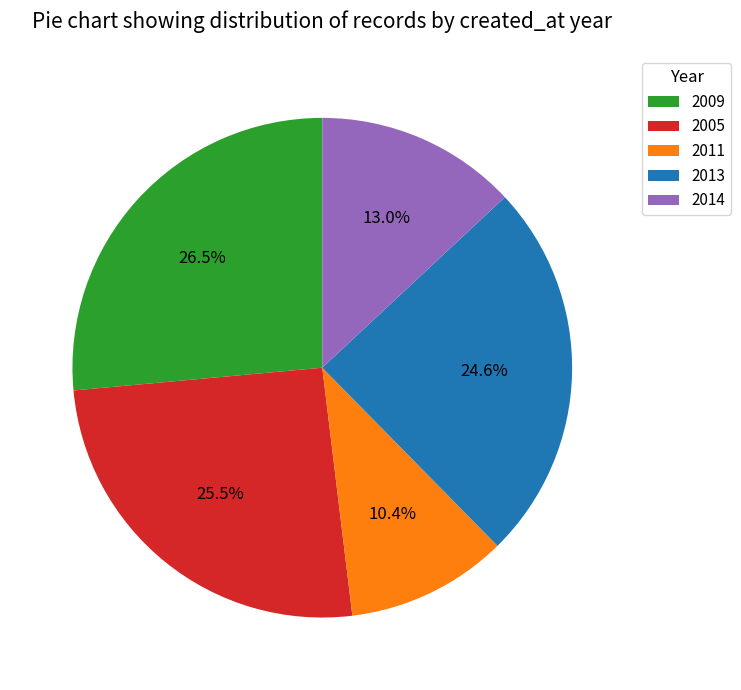

Does 2009 represent more than half of the total?

No